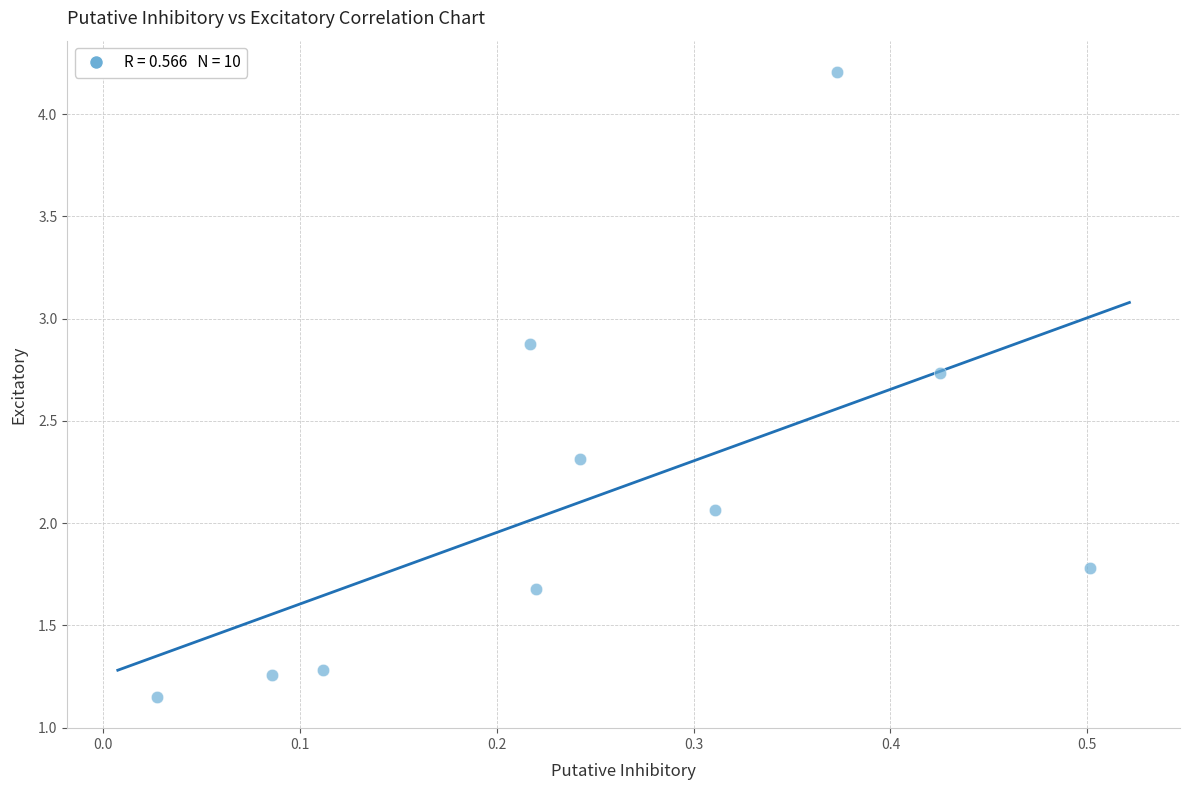

What is the average X value?

0.3